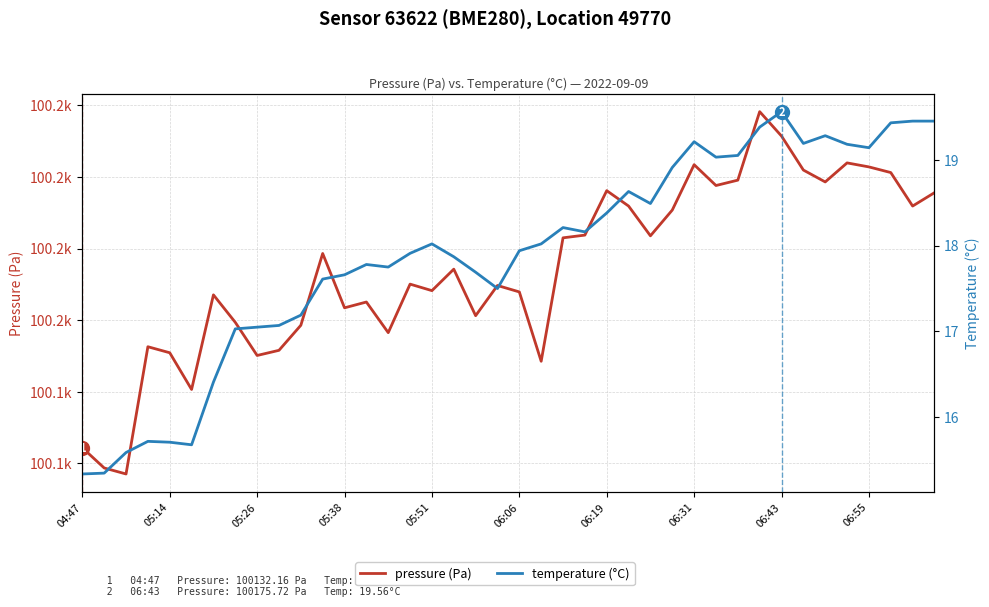

Reading left to right, what are all the values shown in this chart?

pressure (Pa): 100132.2	100129.3	100128.5	100146.3	100145.4	100140.3	100153.5	100149.7	100145.1	100145.8	100149.3	100159.3	100151.7	100152.5	100148.2	100155.0	100154.1	100157.1	100150.6	100154.8	100153.9	100144.2	100161.5	100161.9	100168.1	100165.9	100161.8	100165.4	100171.7	100168.8	100169.6	100179.1	100175.7	100171.0	100169.3	100172.0	100171.4	100170.6	100165.9	100167.8
temperature (°C): 15.3	15.3	15.6	15.7	15.7	15.7	16.4	17.0	17.1	17.1	17.2	17.6	17.7	17.8	17.8	17.9	18.0	17.9	17.7	17.5	17.9	18.0	18.2	18.2	18.4	18.6	18.5	18.9	19.2	19.0	19.1	19.4	19.6	19.2	19.3	19.2	19.1	19.4	19.4	19.4